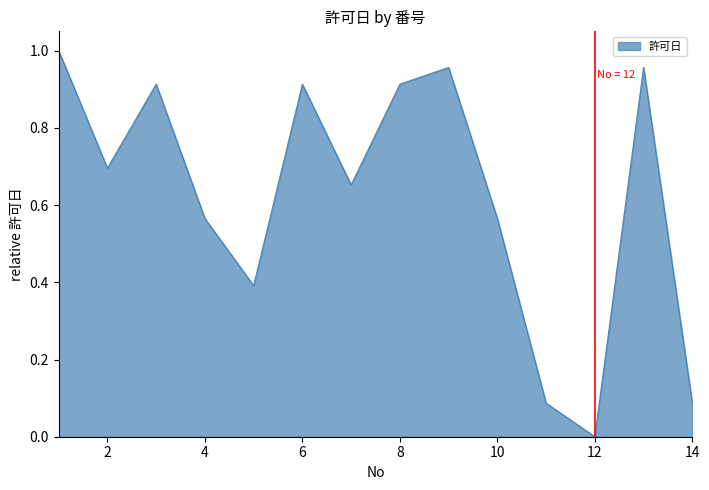

Does the chart display data point markers on the line(s)?

No